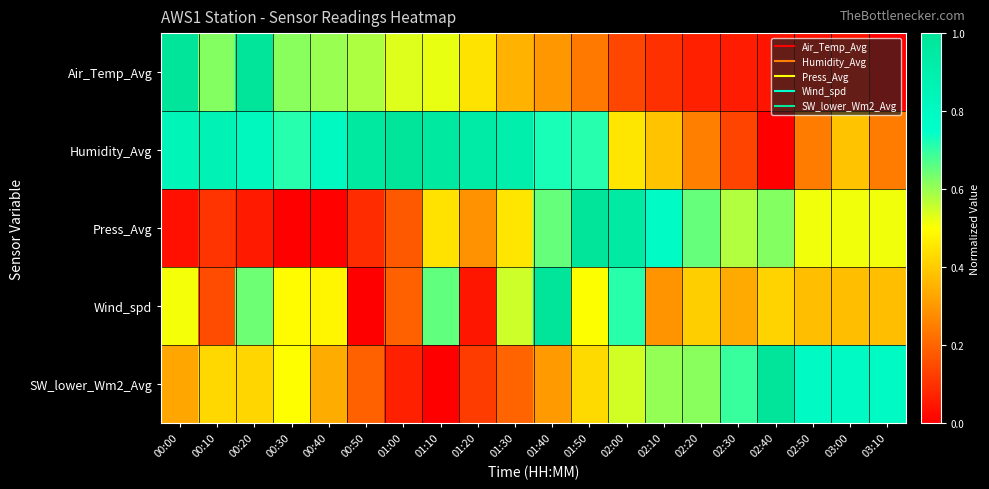

List the series in order of their peak value, highest first.

Air_Temp_Avg, Humidity_Avg, Press_Avg, Wind_spd, SW_lower_Wm2_Avg